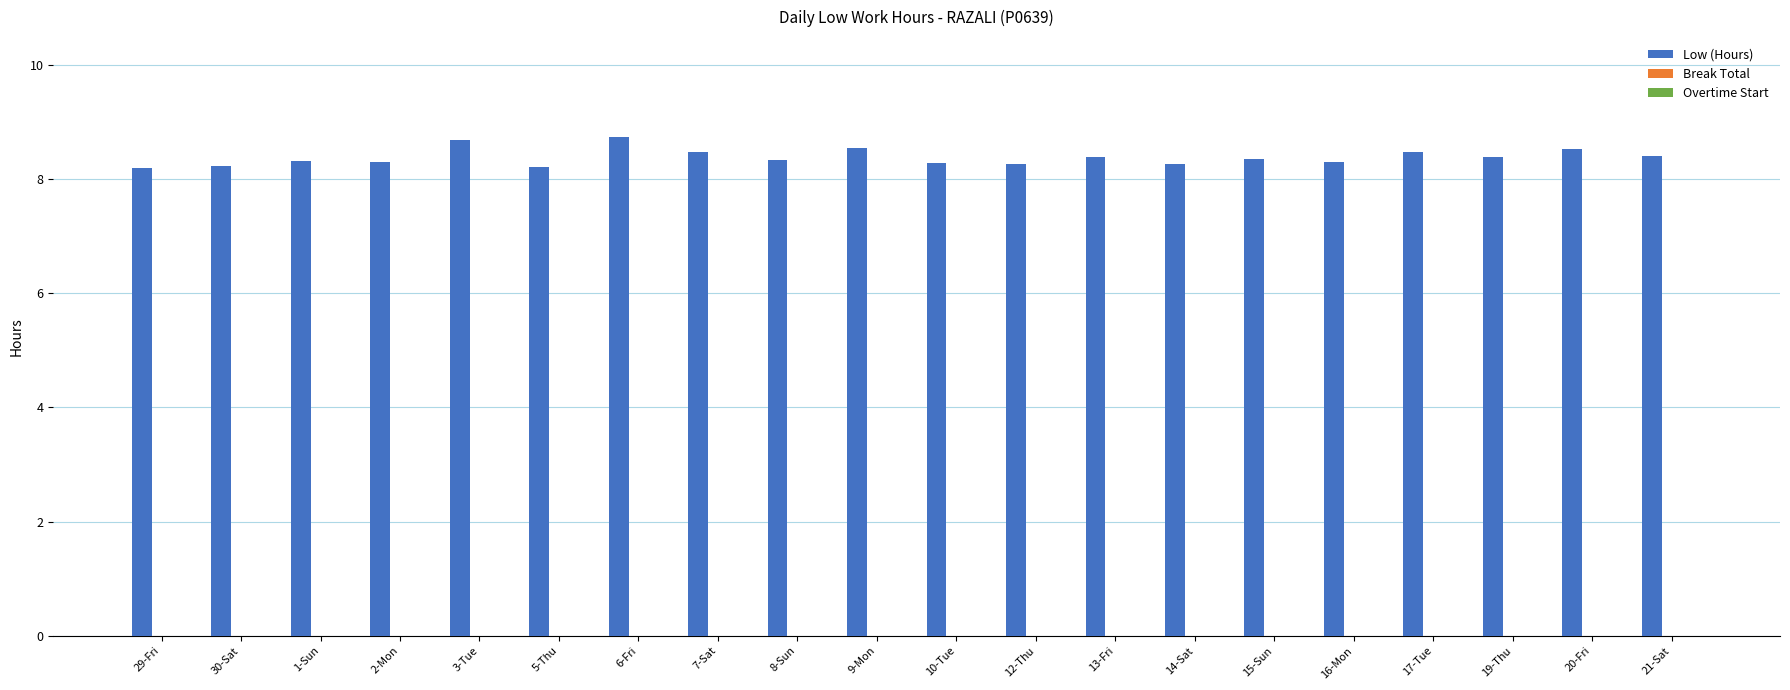

What is the value of the 4th bar from the left?

8.3